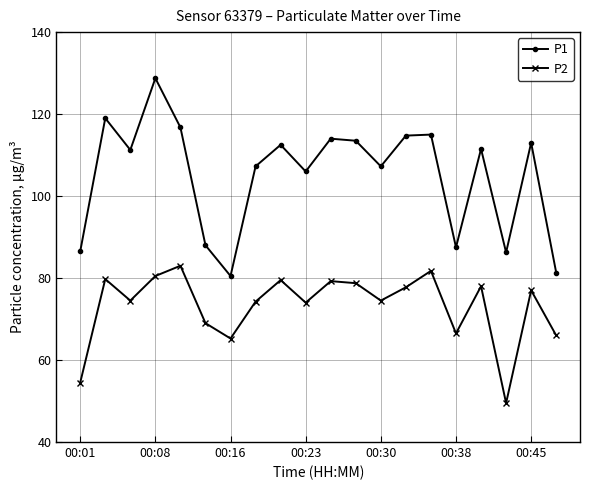

Does the chart display data point markers on the line(s)?

Yes